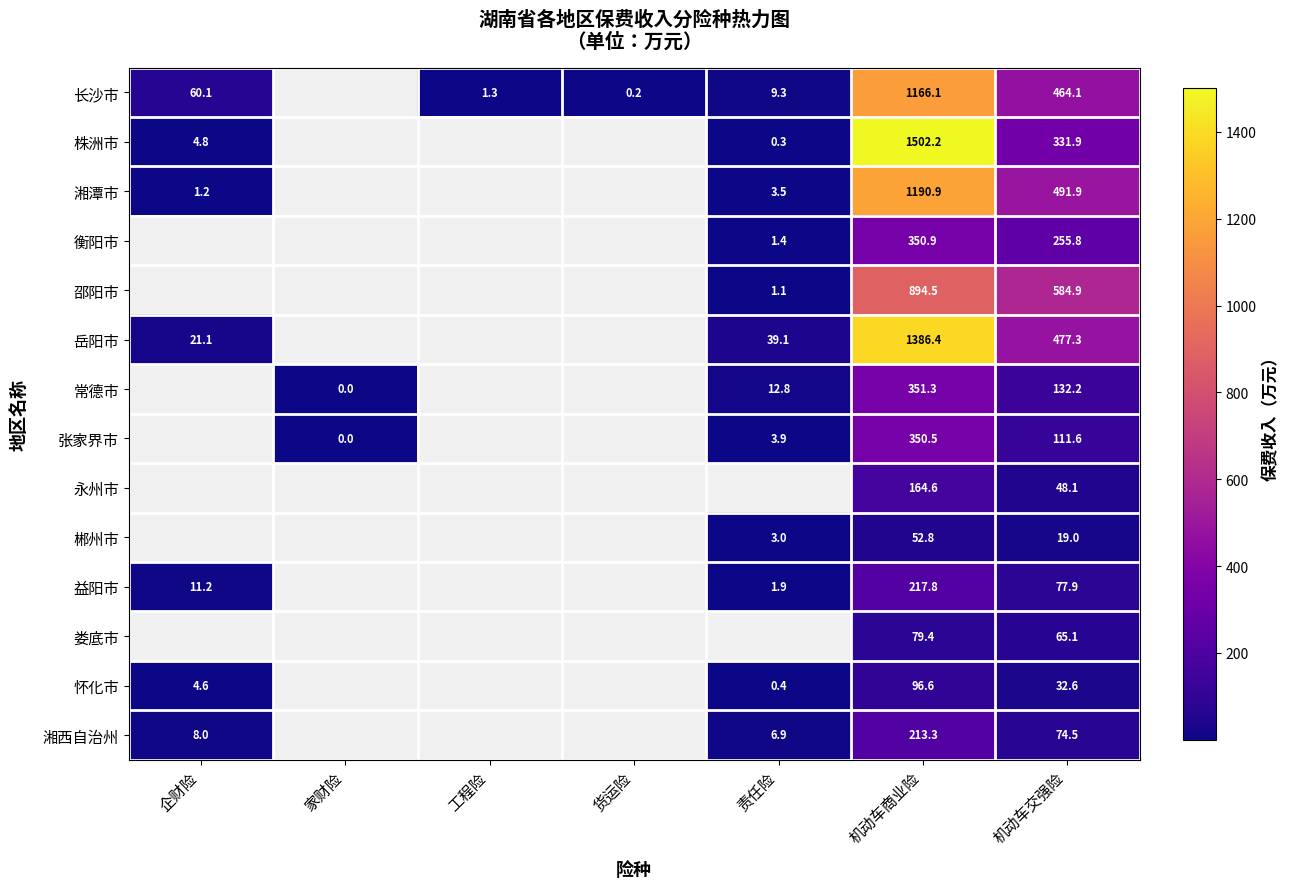

List the labels in order of 益阳市 value, smallest first.

企财险, 家财险, 工程险, 货运险, 责任险, 机动车交强险, 机动车商业险